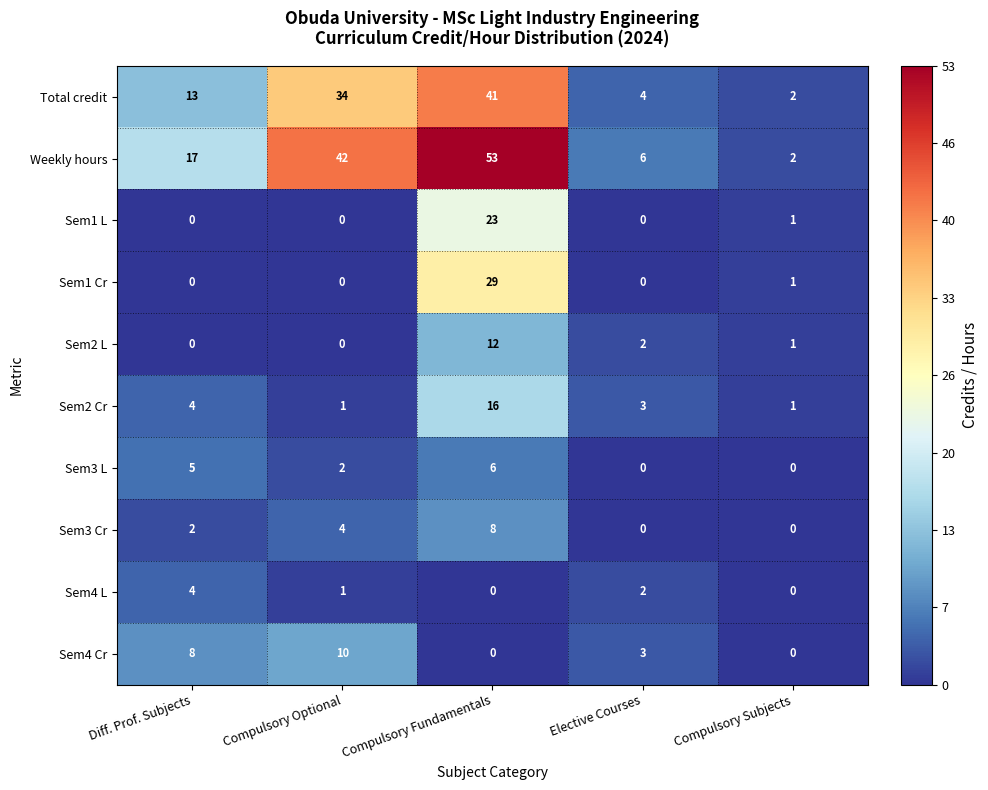

List the series in order of their peak value, lowest first.

Sem4 L, Sem3 L, Sem3 Cr, Sem4 Cr, Sem2 L, Sem2 Cr, Sem1 L, Sem1 Cr, Total credit, Weekly hours